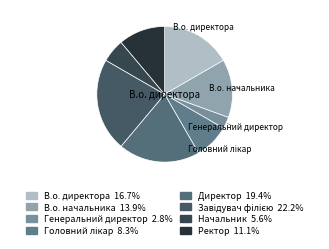

How many segments does this pie chart have?

8